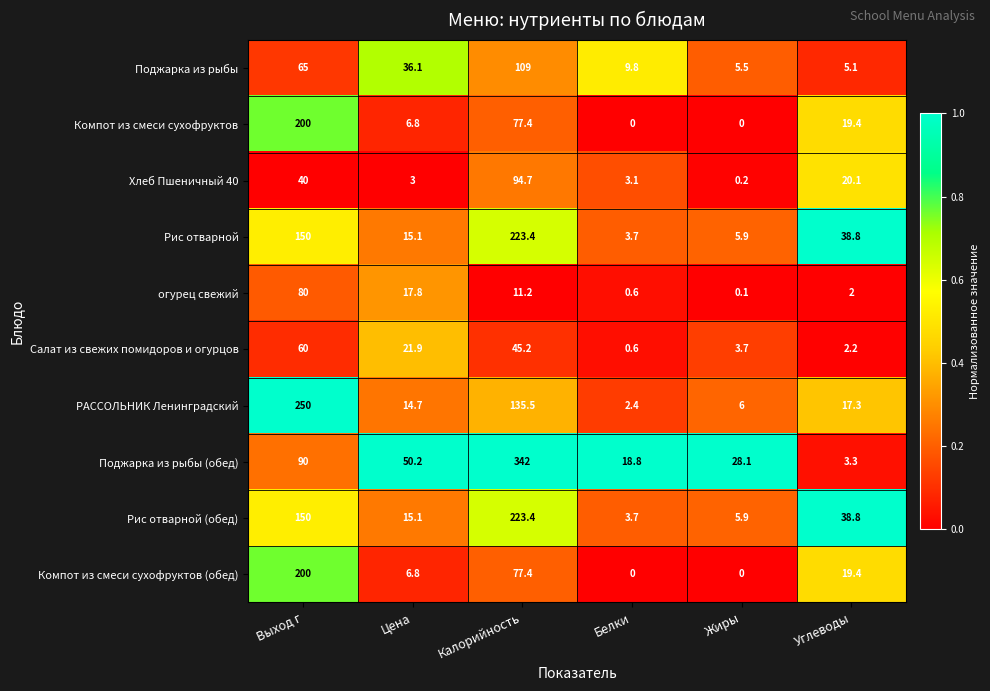

Where does the Поджарка из рыбы series first go above 36?

Выход г